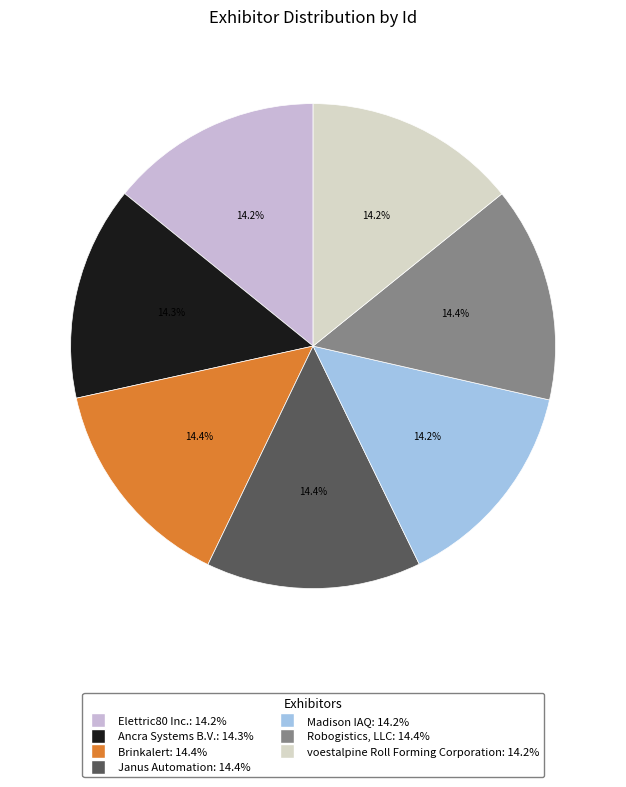

True or false: Elettric80 Inc. accounts for 14% of the total.

True